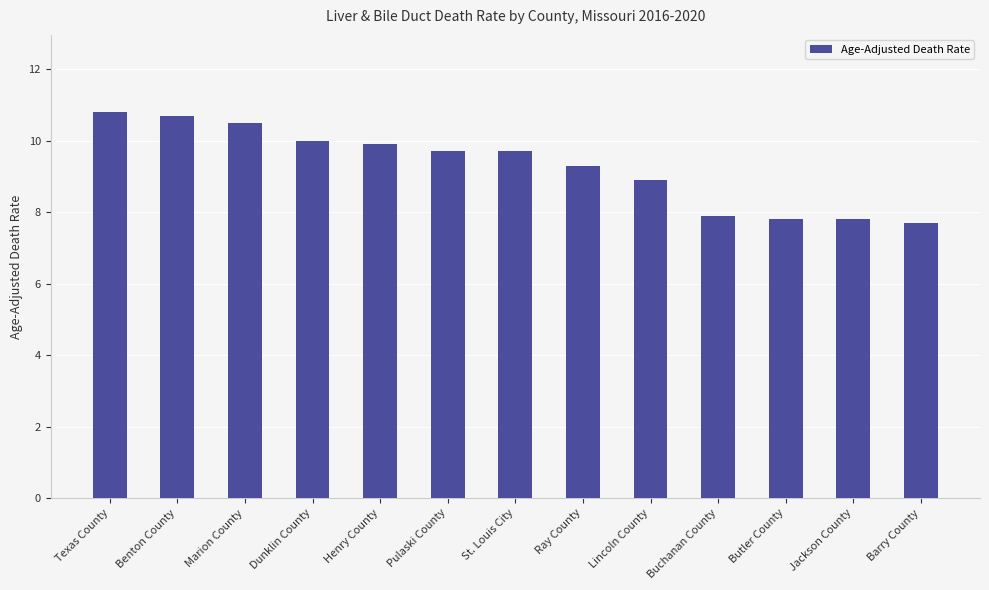

The chart shows a value of 7.9 at Buchanan County. True or false?

True